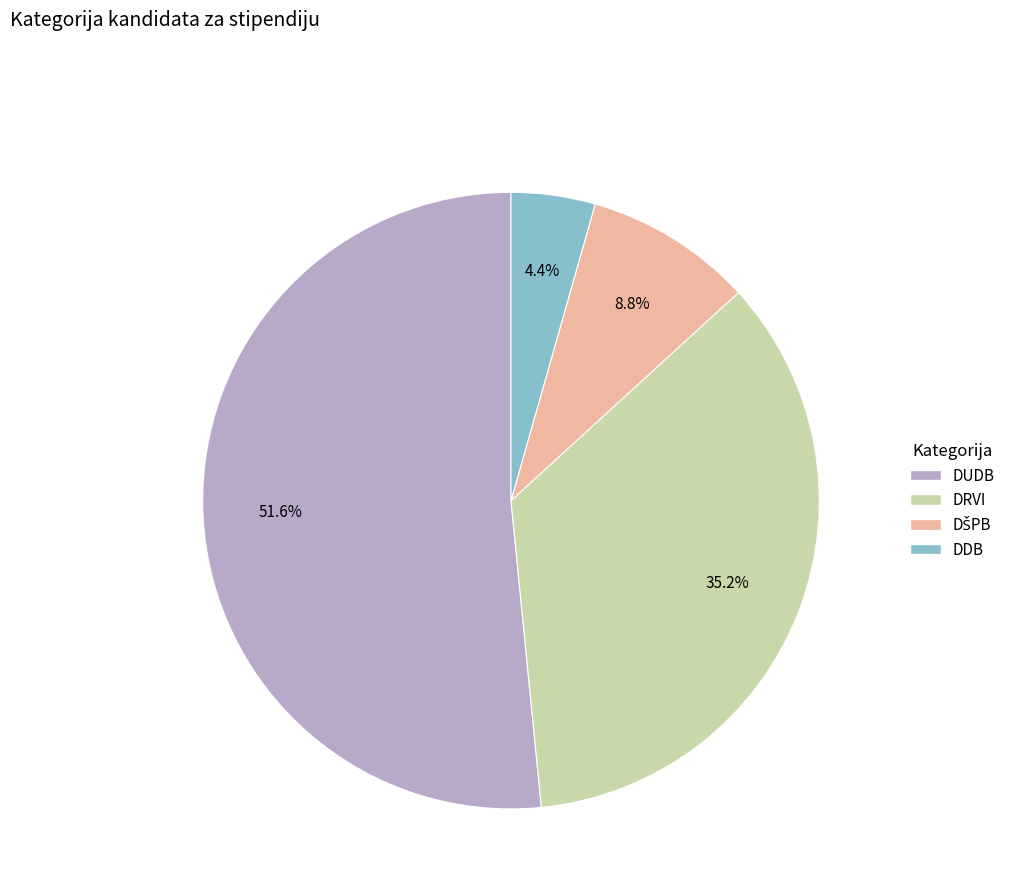

Is there any slice that represents more than half of the pie?

Yes